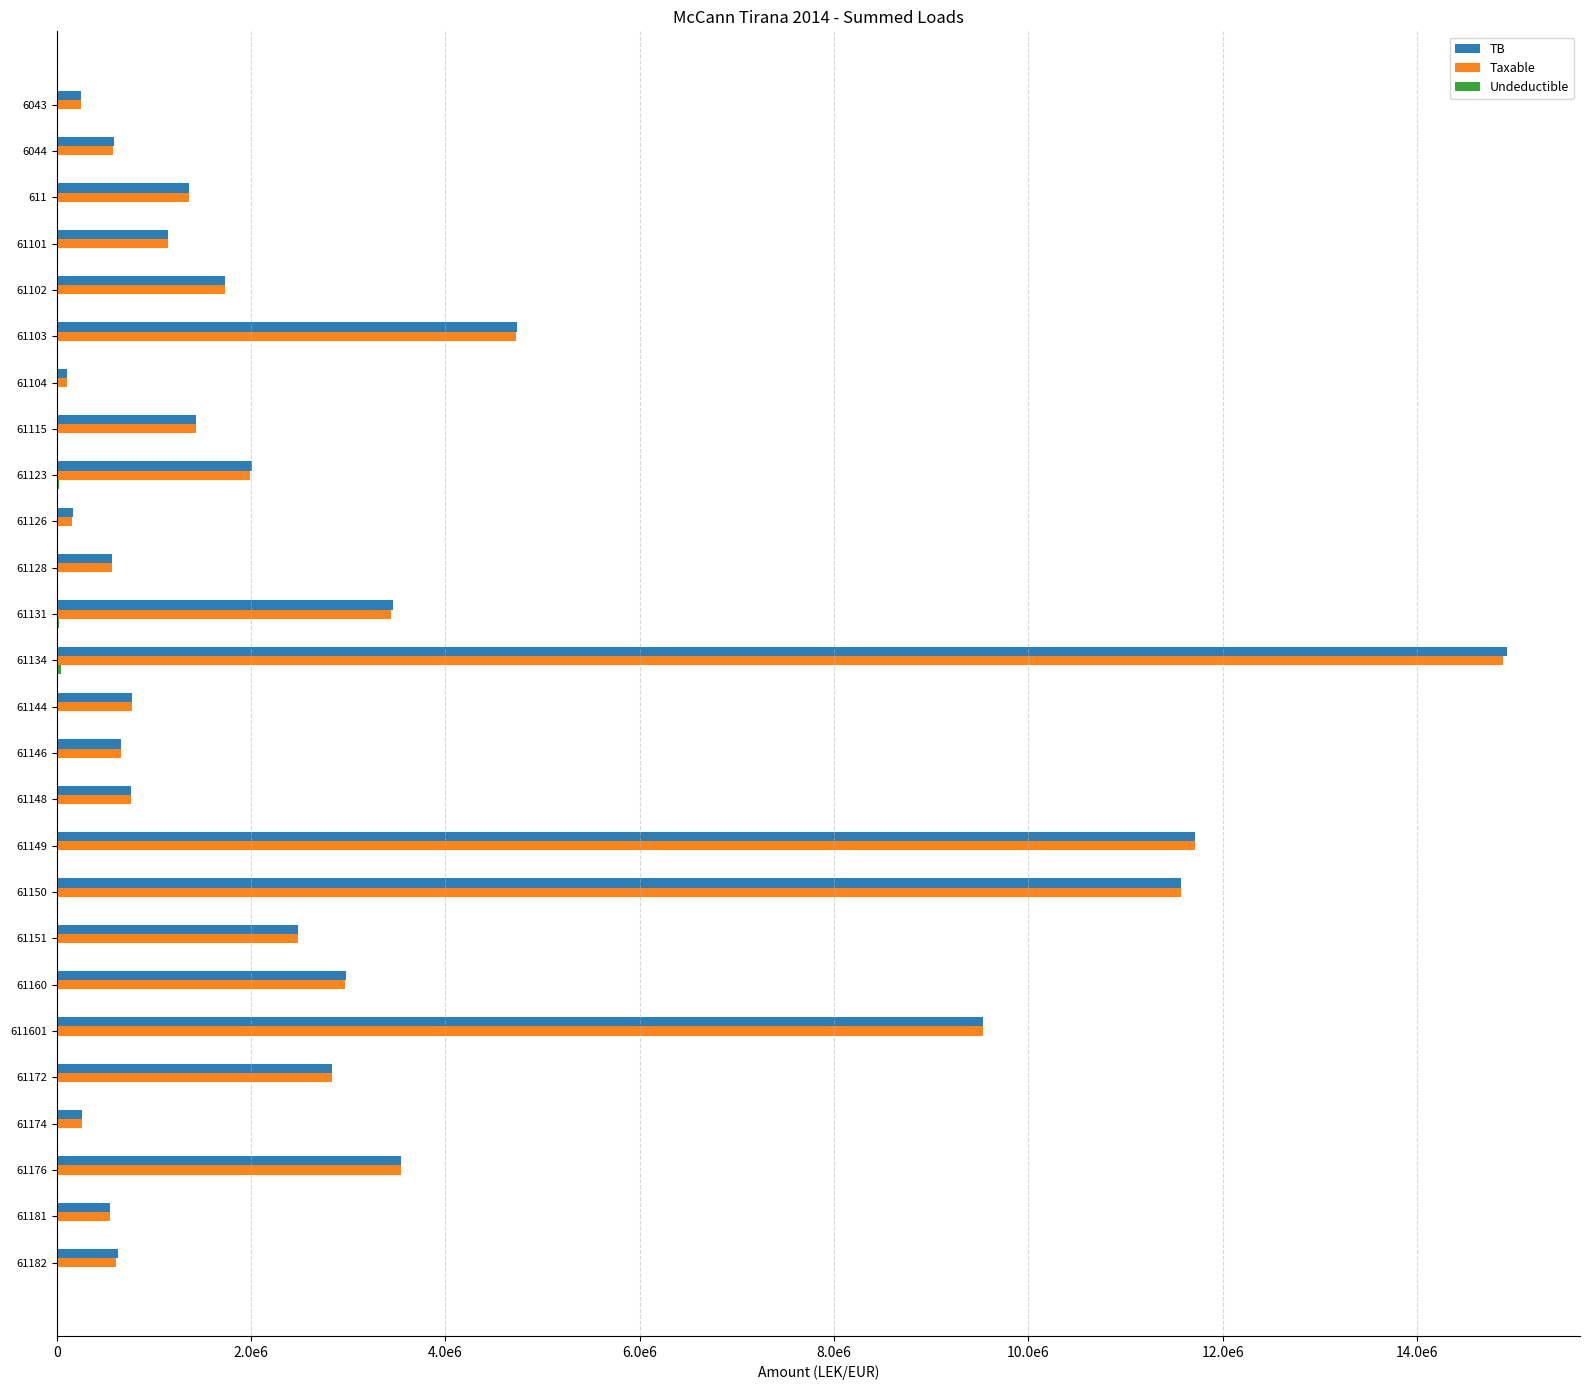

What is the maximum value shown in the chart?

14931158.8